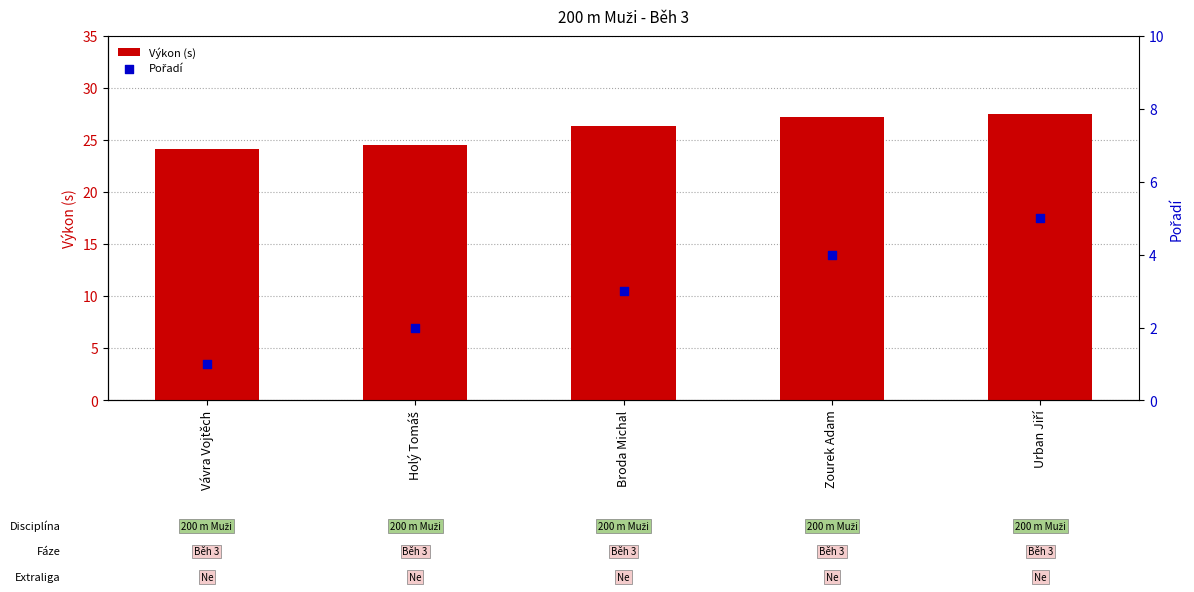

What is the total value across all series at Zourek Adam?

31.2